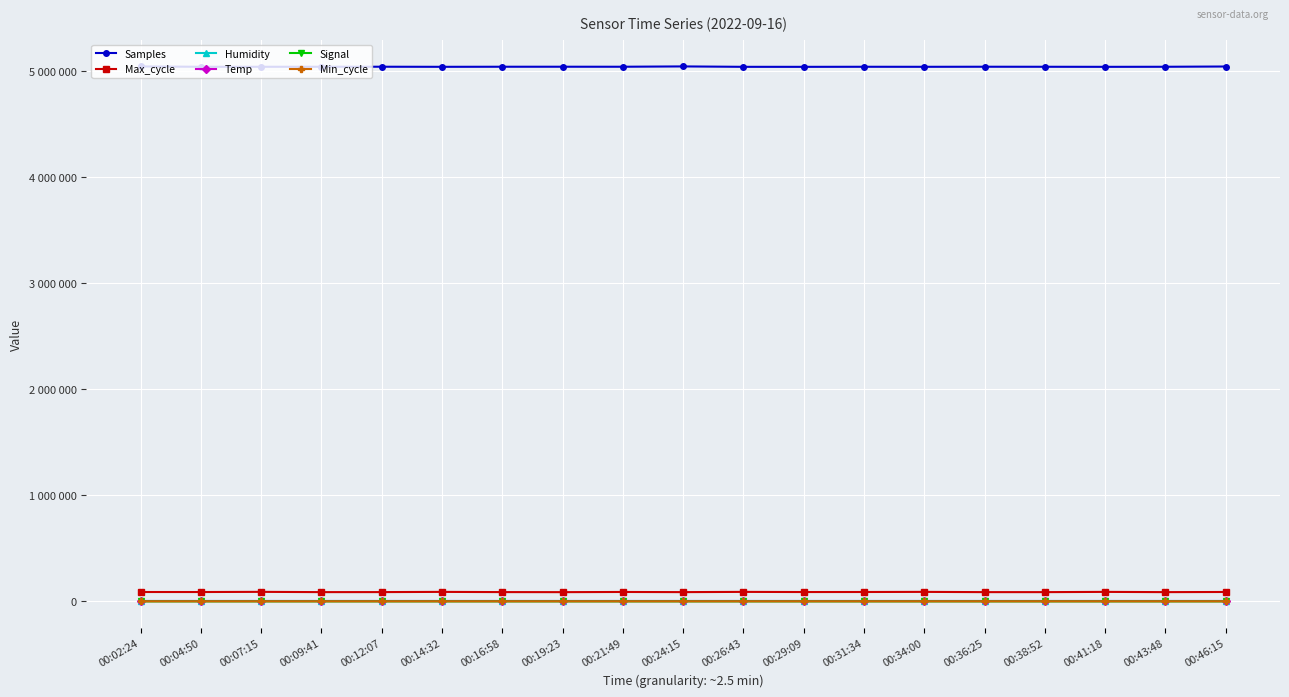

Rank the series by their maximum value, from lowest to highest.

Signal, Temp, Min_cycle, Humidity, Max_cycle, Samples